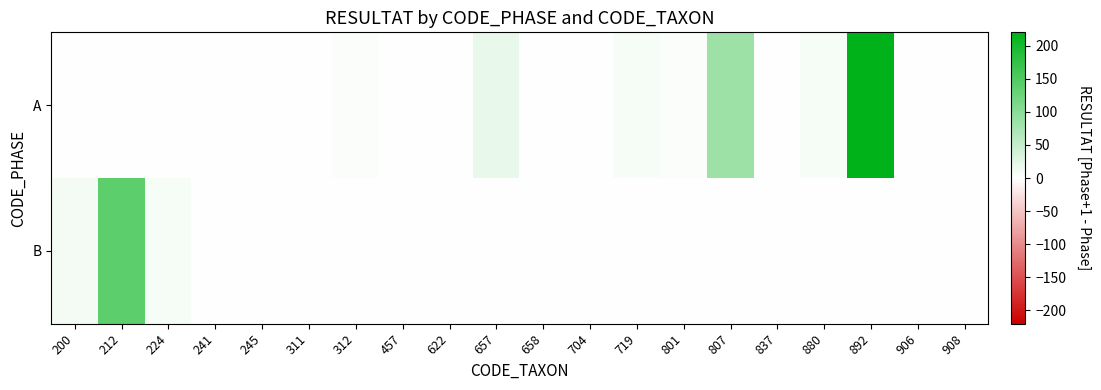

What is the total value across all series at 312?

4